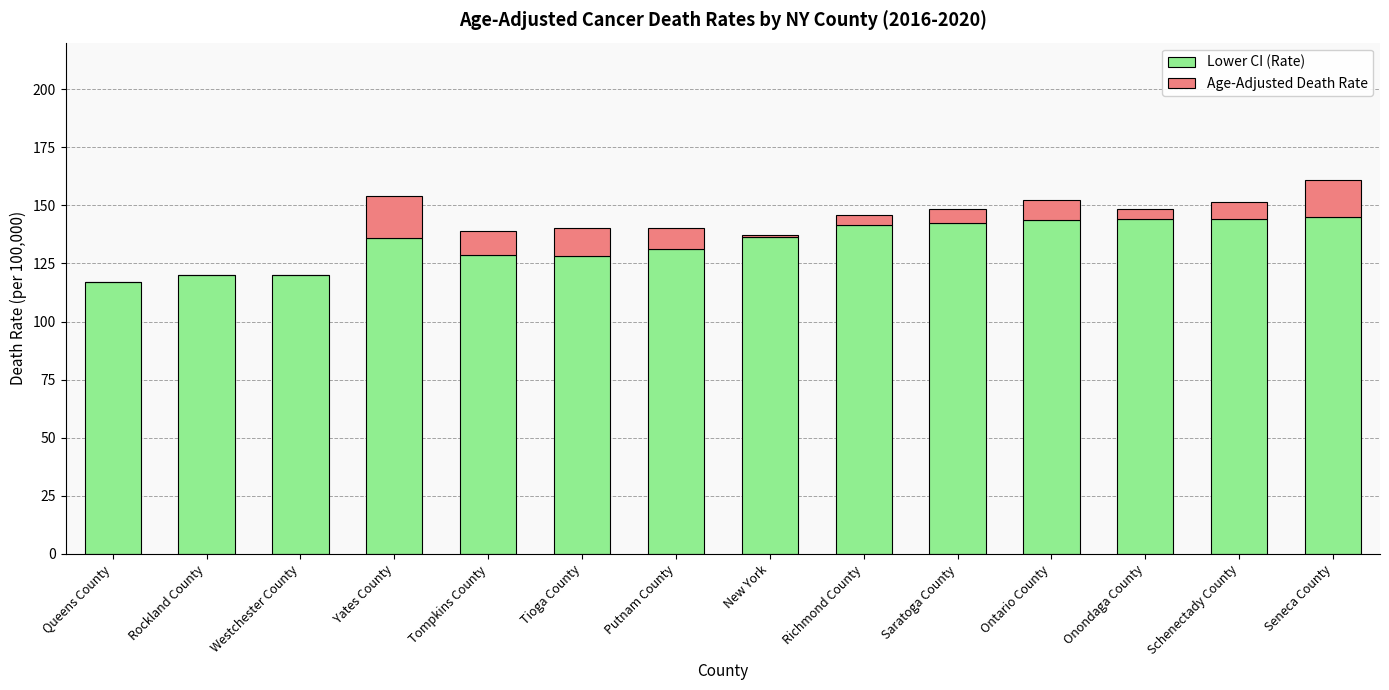

Count the number of data series in this chart.

2